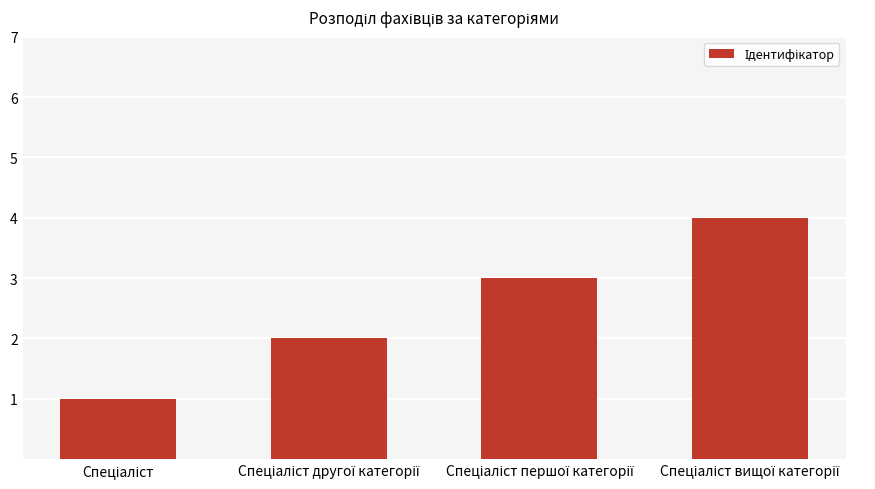

What is the sum of all values?

10